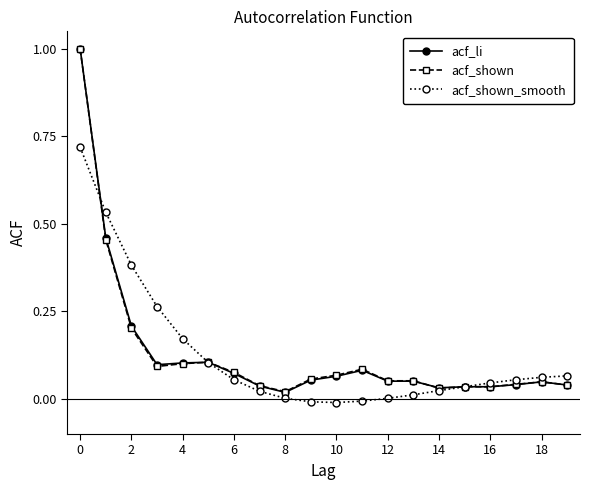

What is the maximum value shown in the chart?

1.0